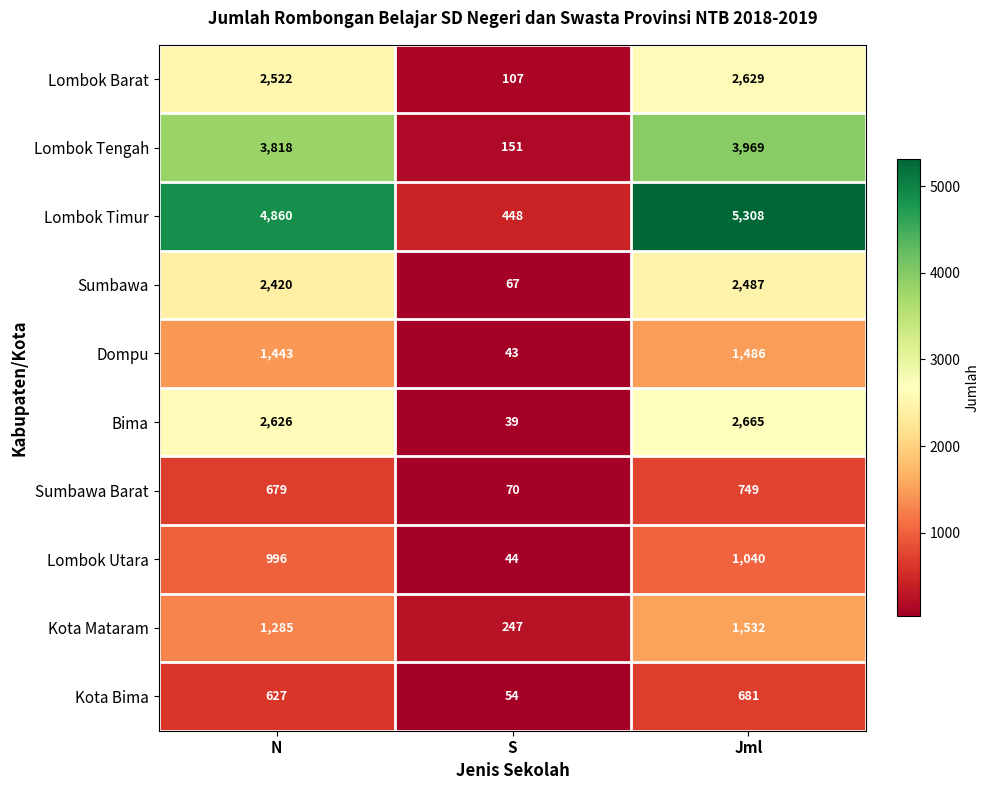

What is the difference between the maximum and minimum values in the Lombok Timur series?

4860